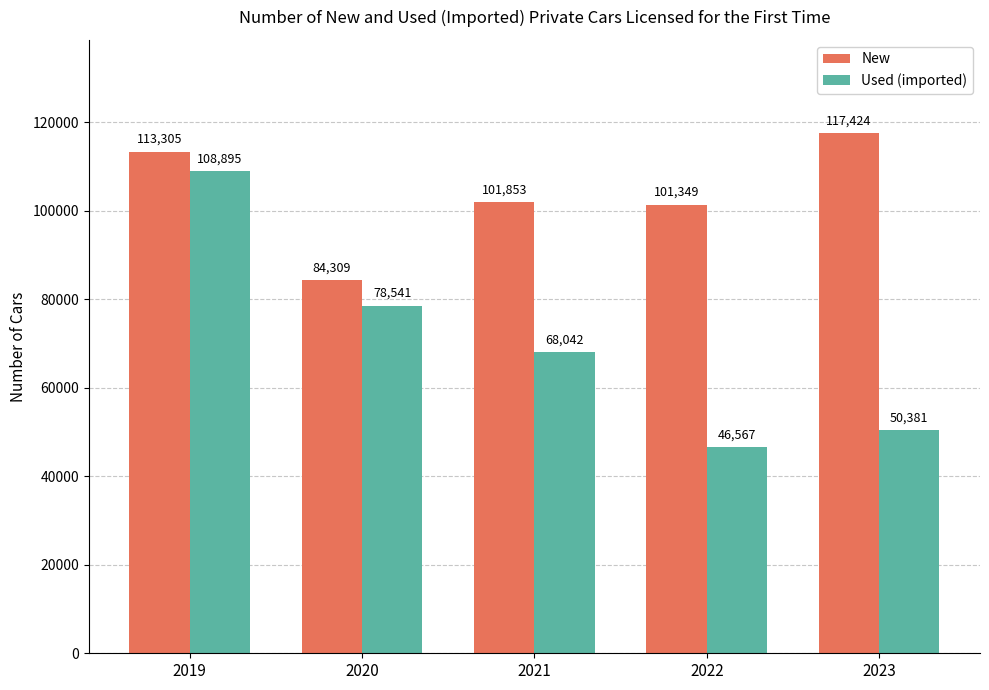

At which category is the sum across all series the highest?

2019